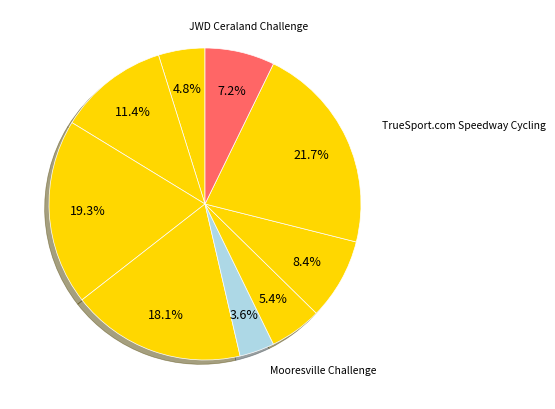

Count the number of slices in the pie.

9